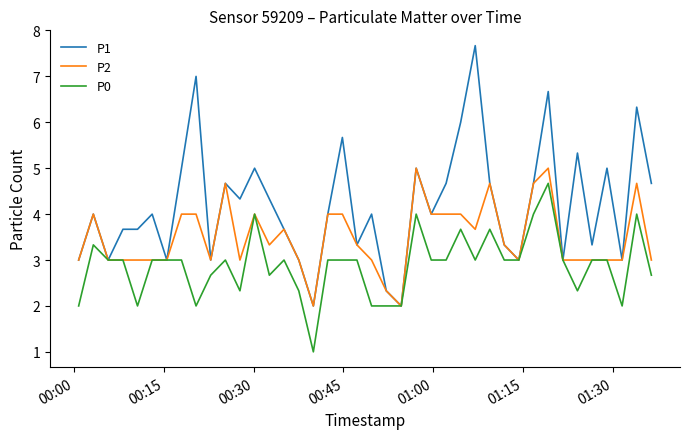

What is the difference between the second highest and minimum values in the P1 series?

5.0